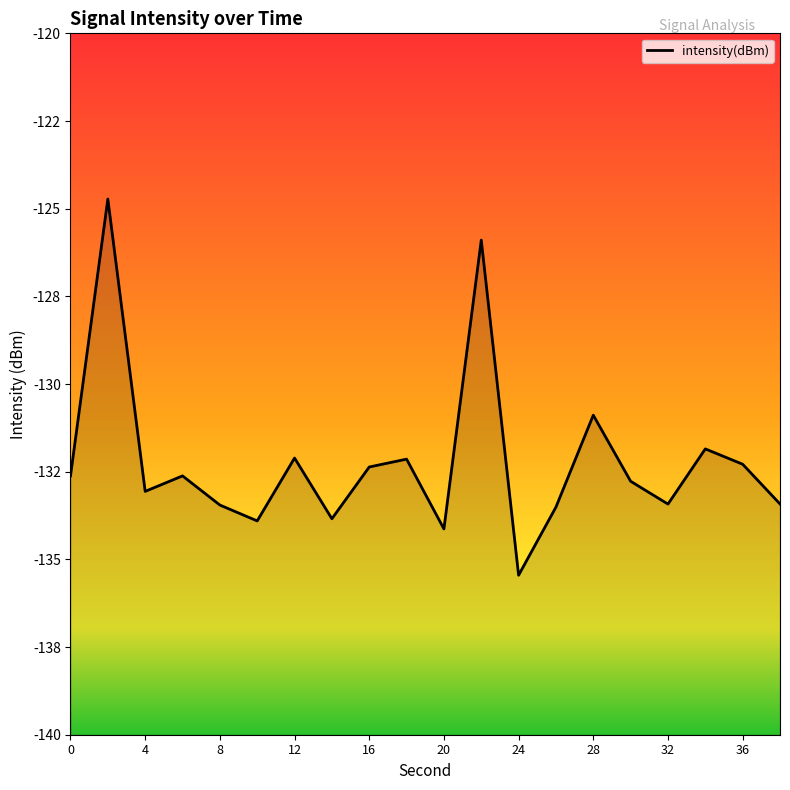

What is the average value?

-132.2